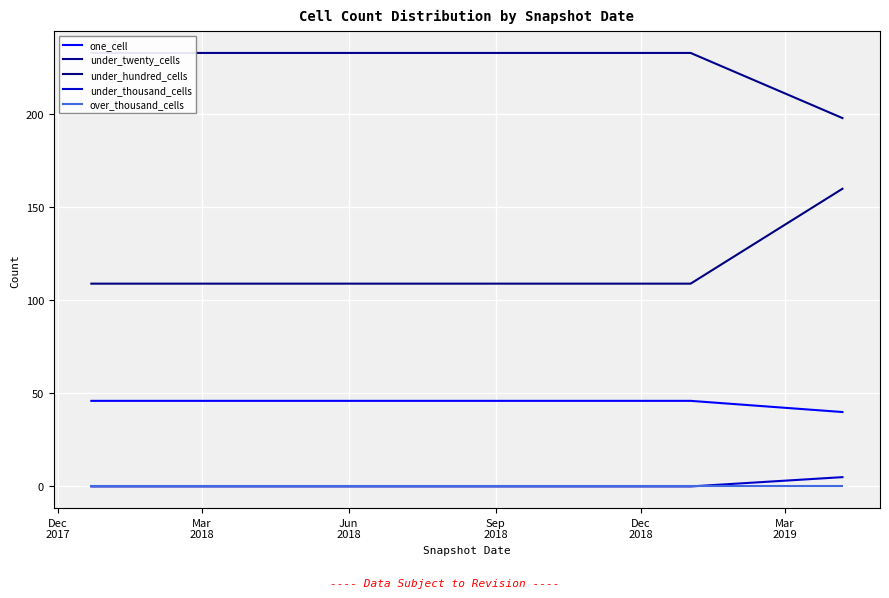

List the series in order of their peak value, highest first.

under_twenty_cells, under_hundred_cells, one_cell, under_thousand_cells, over_thousand_cells